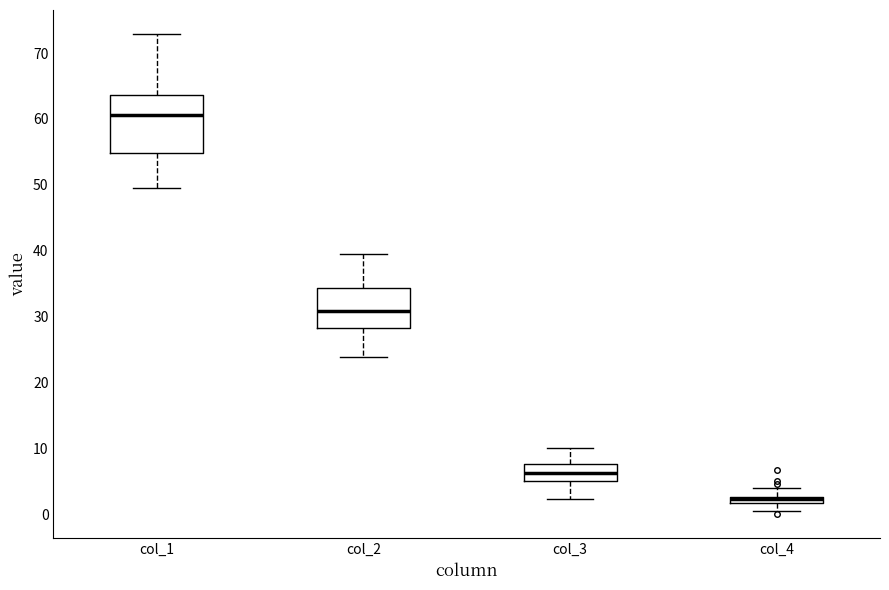

Where does the upper whisker of the box for col_4 end on the y-axis? The values are not printed on the chart, so give them approximately, as read against the axis.

4